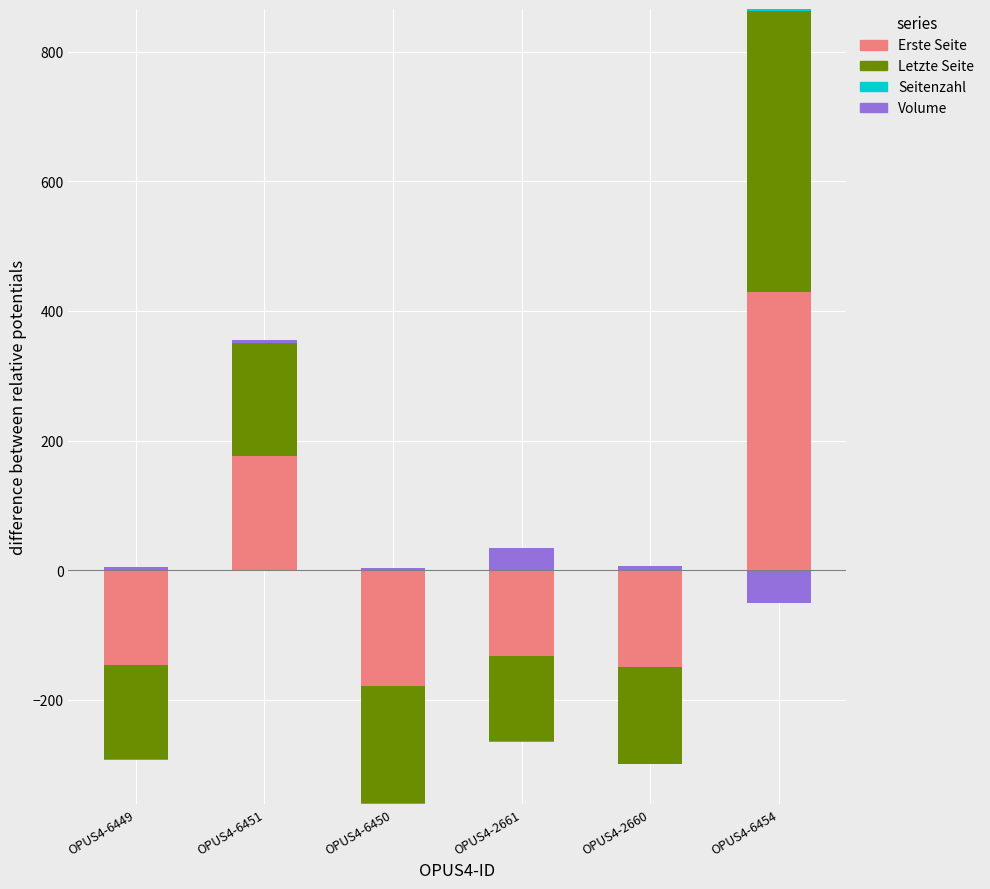

At which category is the sum across all series the highest?

OPUS4-6454